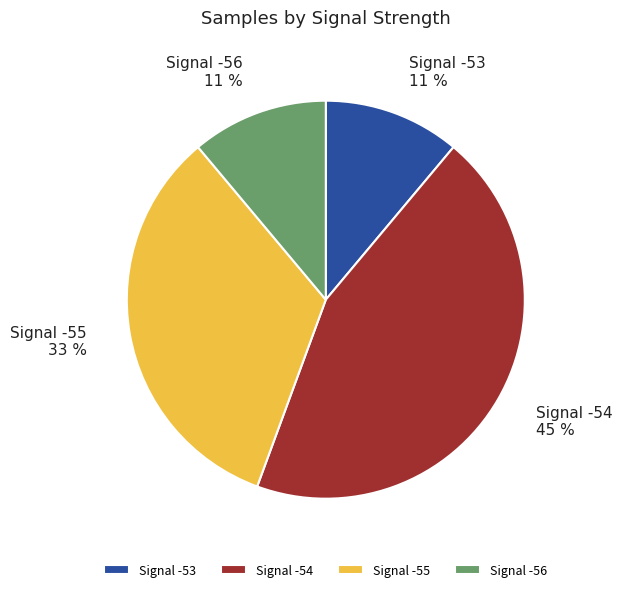

What percentage is the Signal -56 slice, to the nearest percent?

11%